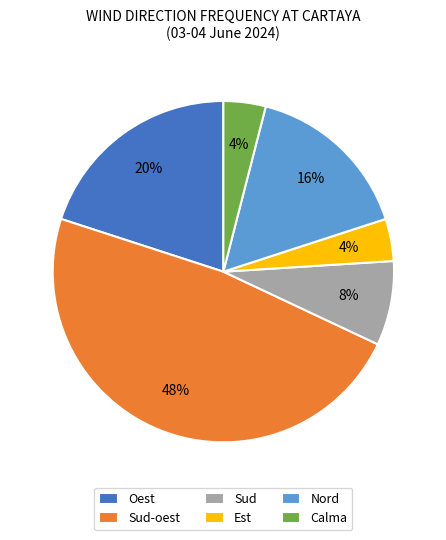

Which has a higher value, Sud-oest or Oest?

Sud-oest